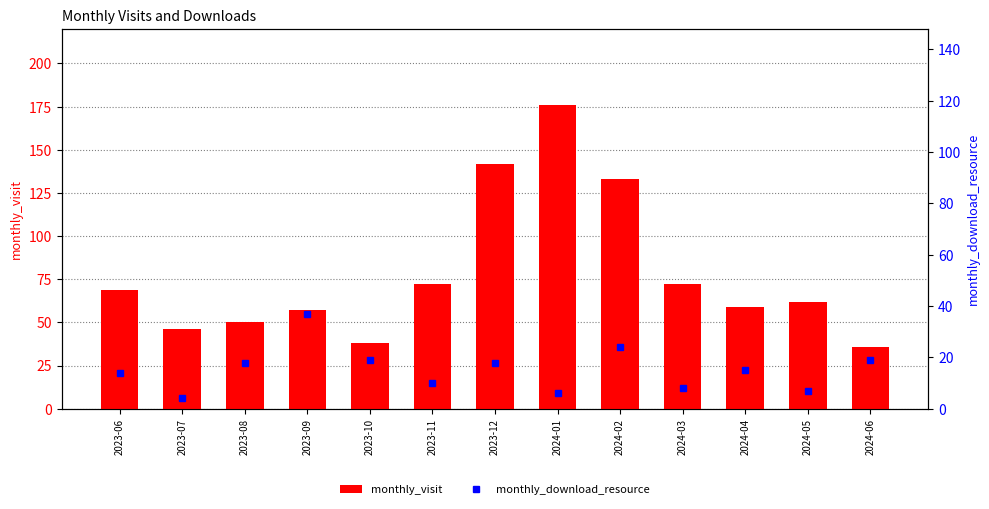

Where does the monthly_download_resource series first go above 15?

2023-08